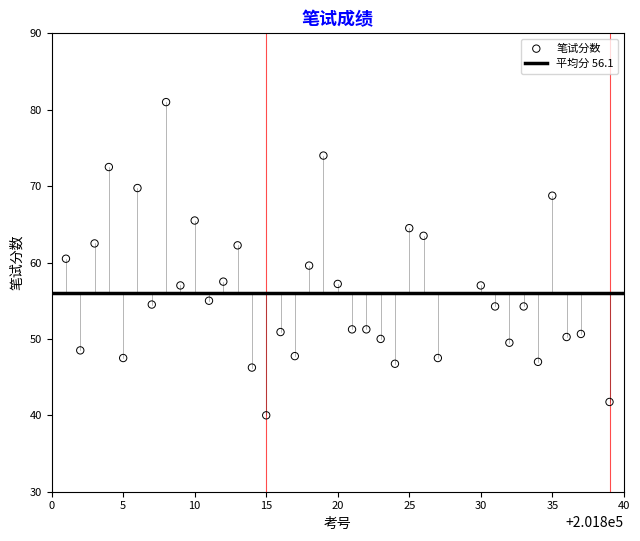

What is the range of X values (max minus min)?

38.0